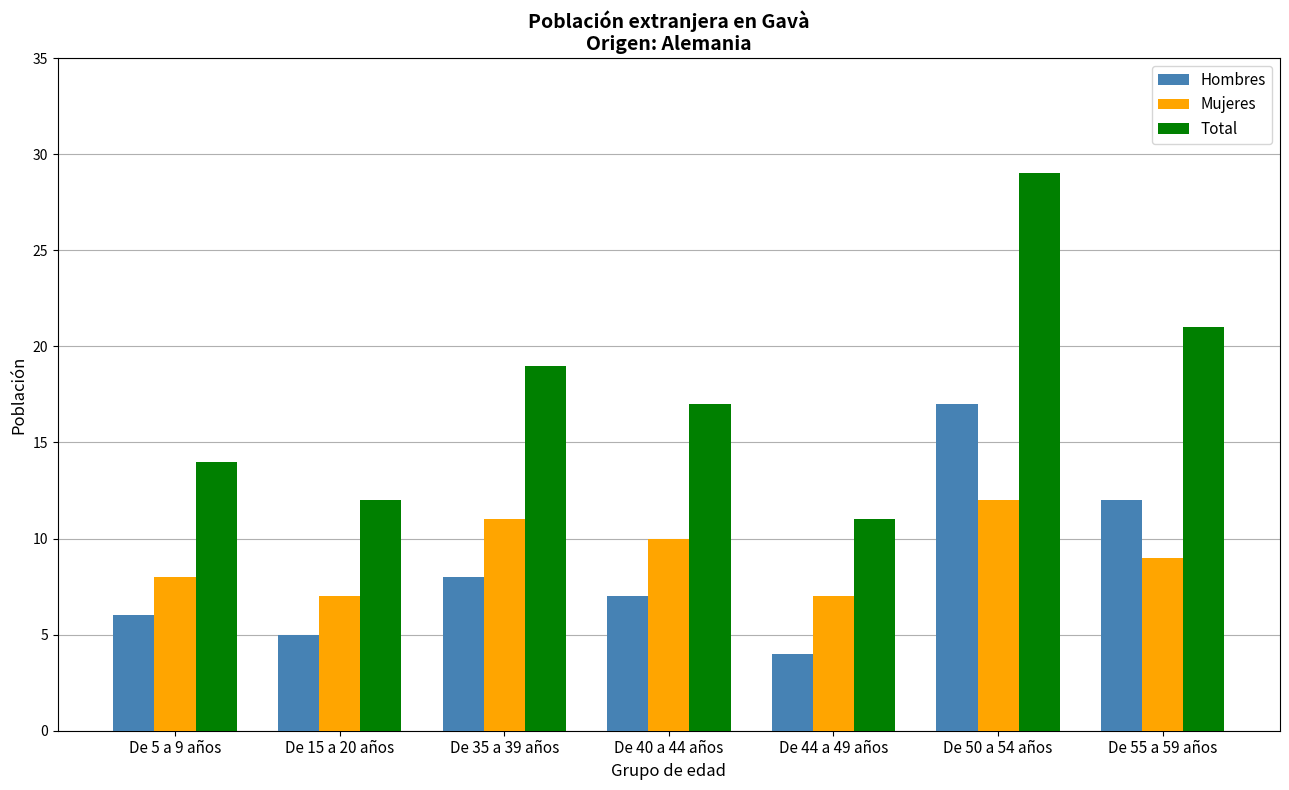

Reading right to left, list all the values displayed in this chart.

Hombres: De 55 a 59 años=12	De 50 a 54 años=17	De 44 a 49 años=4	De 40 a 44 años=7	De 35 a 39 años=8	De 15 a 20 años=5	De 5 a 9 años=6
Mujeres: De 55 a 59 años=9	De 50 a 54 años=12	De 44 a 49 años=7	De 40 a 44 años=10	De 35 a 39 años=11	De 15 a 20 años=7	De 5 a 9 años=8
Total: De 55 a 59 años=21	De 50 a 54 años=29	De 44 a 49 años=11	De 40 a 44 años=17	De 35 a 39 años=19	De 15 a 20 años=12	De 5 a 9 años=14